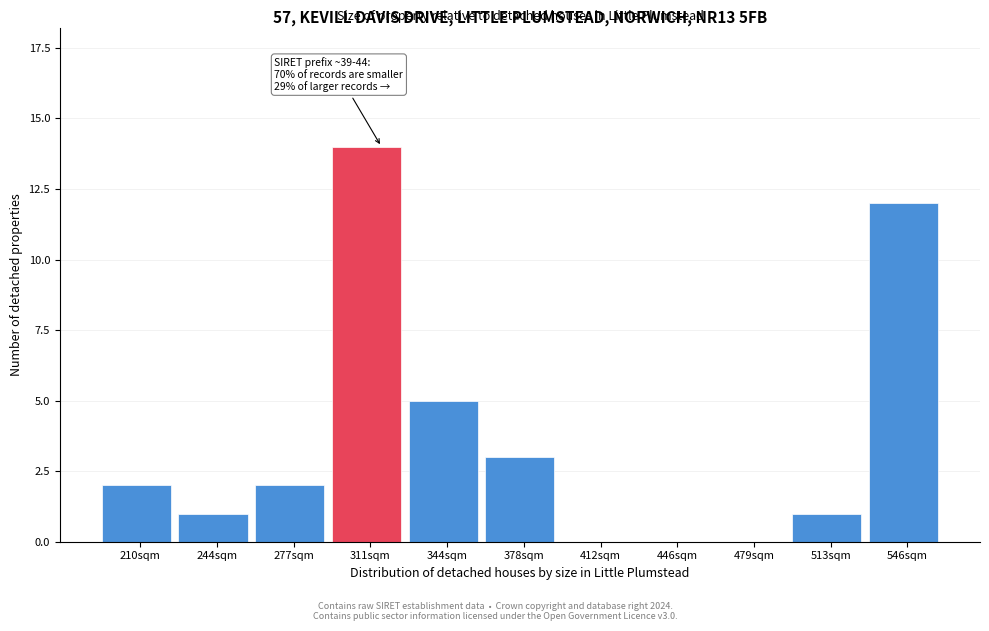

Reading right to left, transcribe all the data shown in this chart.

546sqm=12	513sqm=1	479sqm=0	446sqm=0	412sqm=0	378sqm=3	344sqm=5	311sqm=14	277sqm=2	244sqm=1	210sqm=2